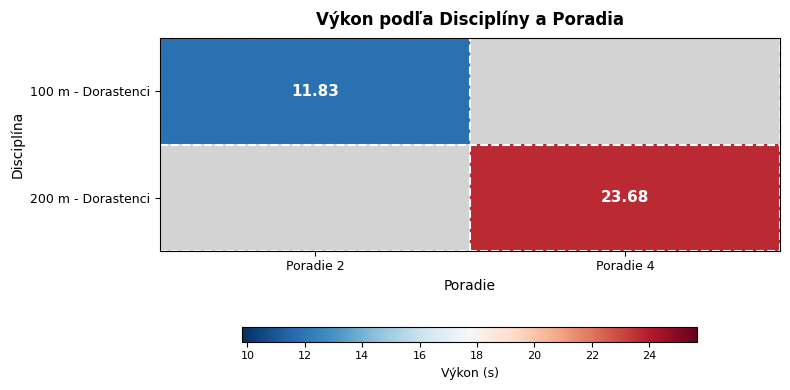

Which category has the lowest value in the 200 m - Dorastenci series?

Poradie 2